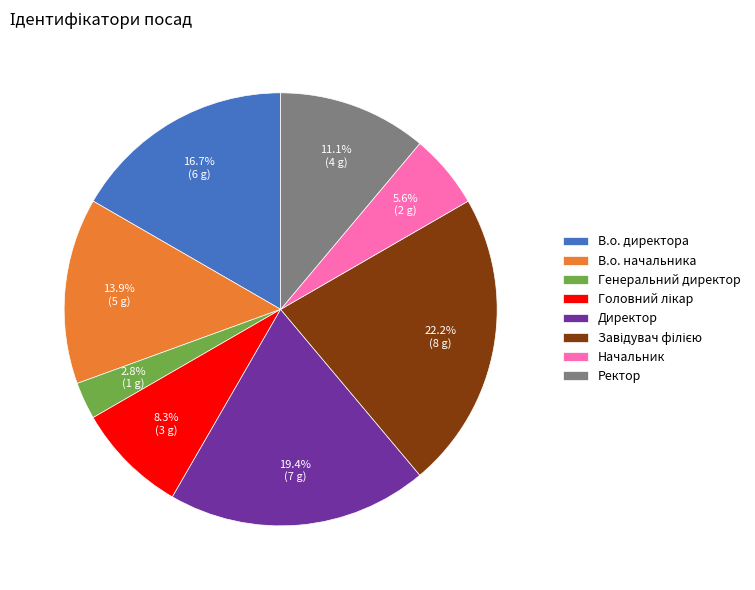

Combined, what portion of the pie is В.о. начальника and Генеральний директор?

16.7%